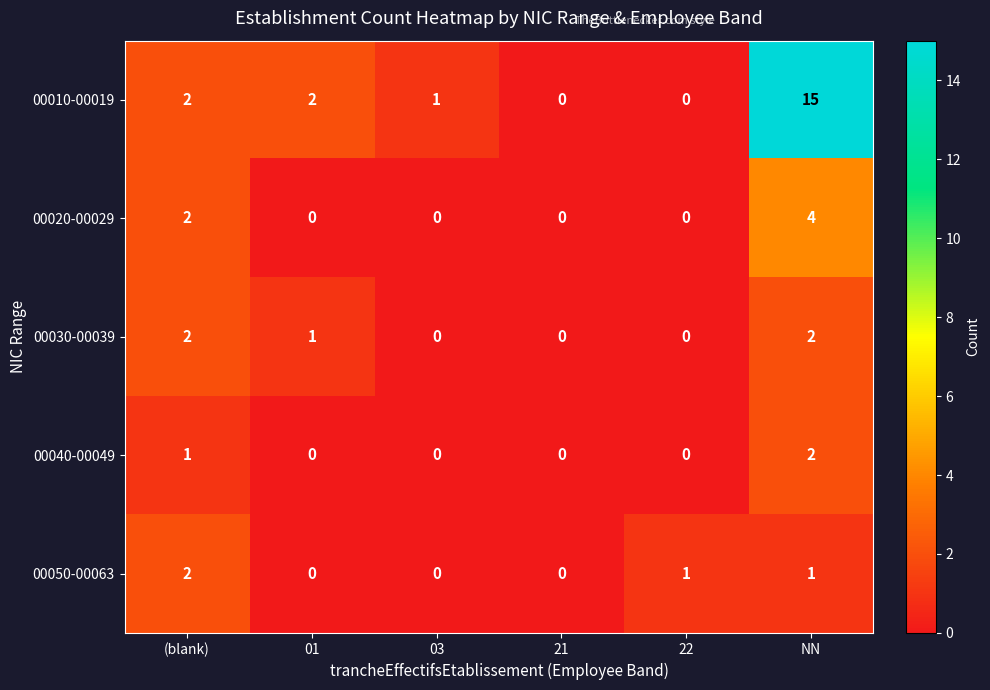

Which series changed the most between 01 and NN?

00010-00019